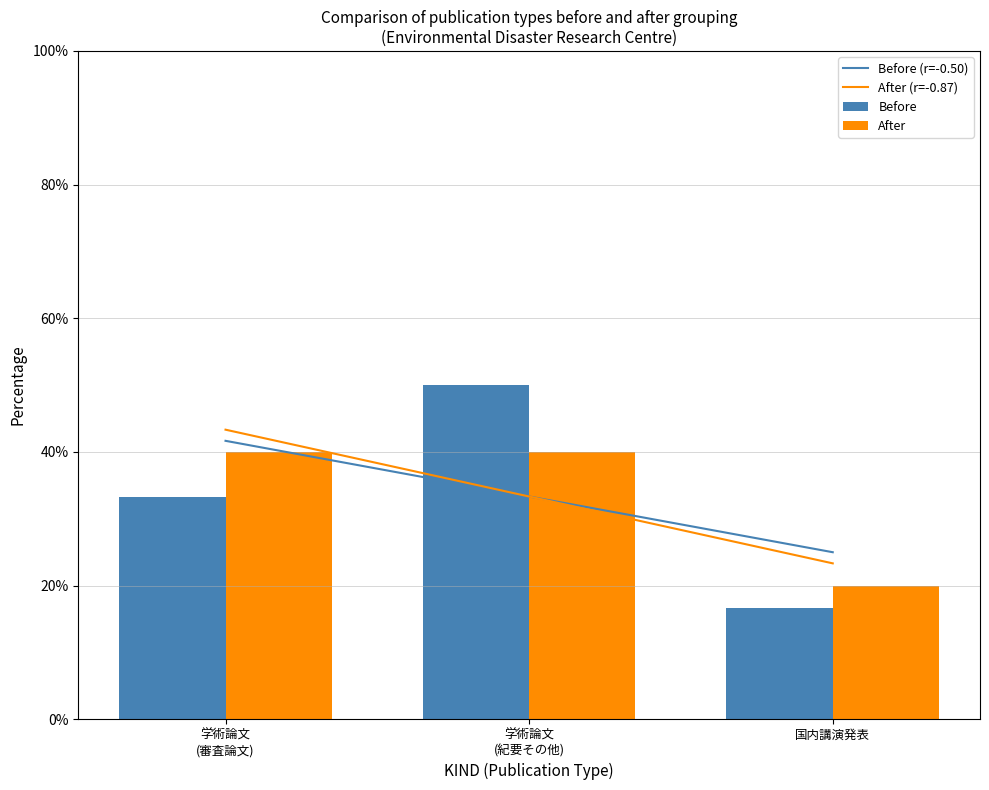

Reading left to right, extract all data points from this chart.

Before (r=-0.50): 41.7	33.3	25.0
After (r=-0.87): 43.3	33.3	23.3
Before: 33.3	50.0	16.7
After: 40.0	40.0	20.0